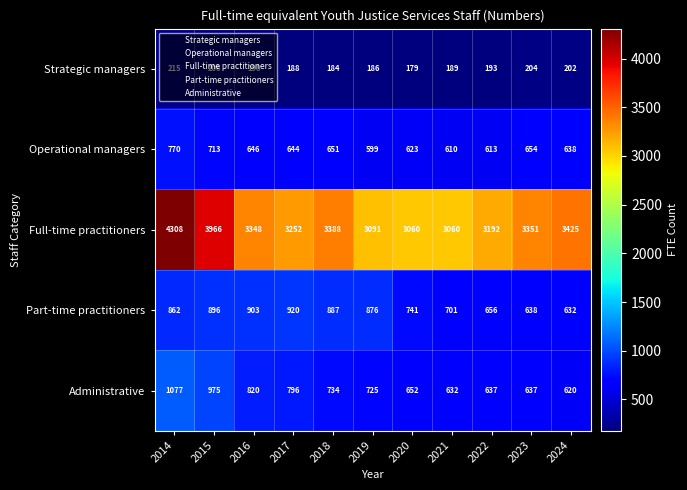

At 2015, list the series in order from largest to smallest.

Full-time practitioners, Administrative, Part-time practitioners, Operational managers, Strategic managers